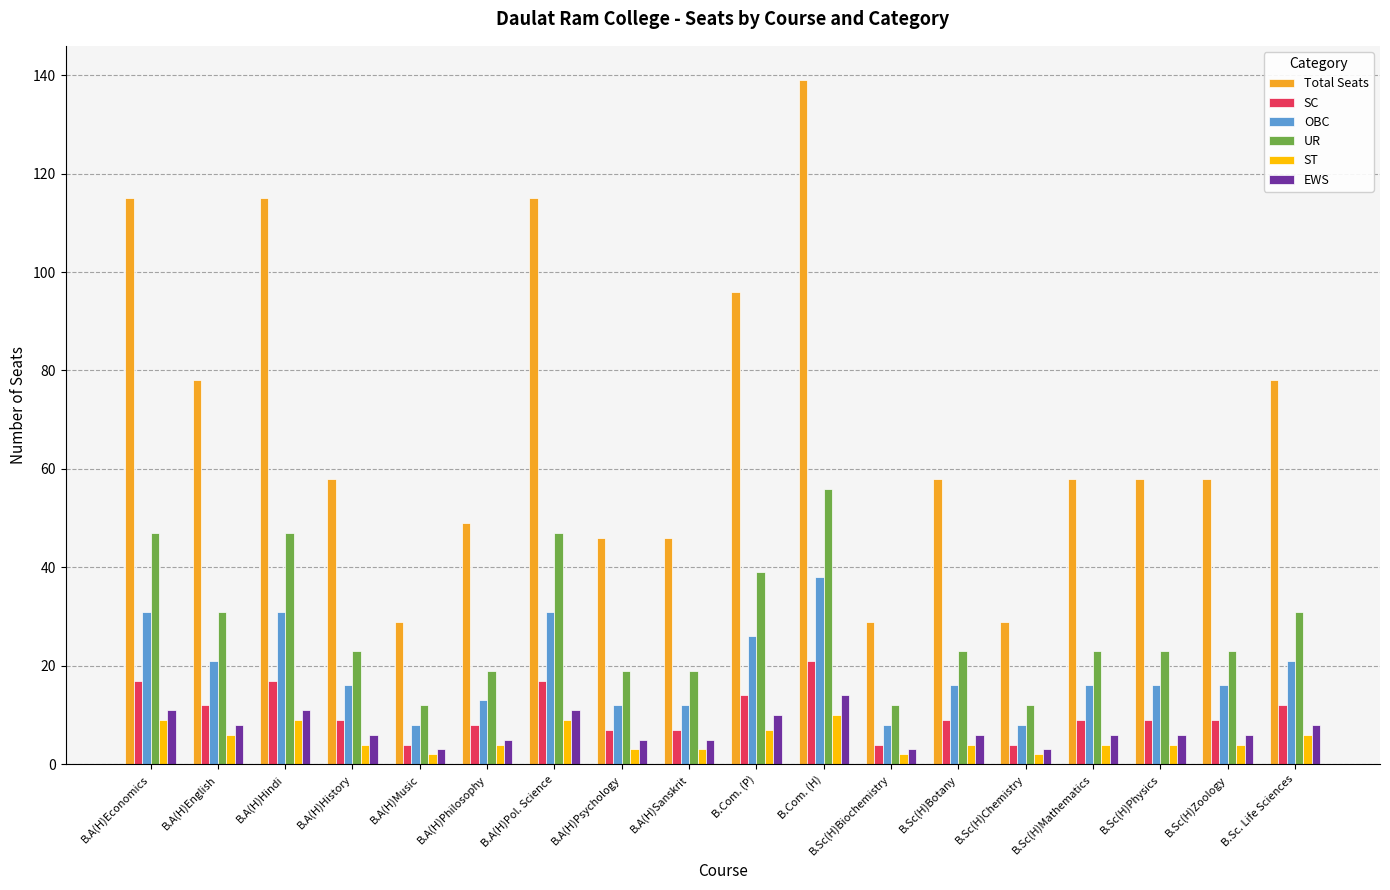

Between B.A(H)Pol. Science and B.A(H)Psychology, which series saw the biggest shift?

Total Seats